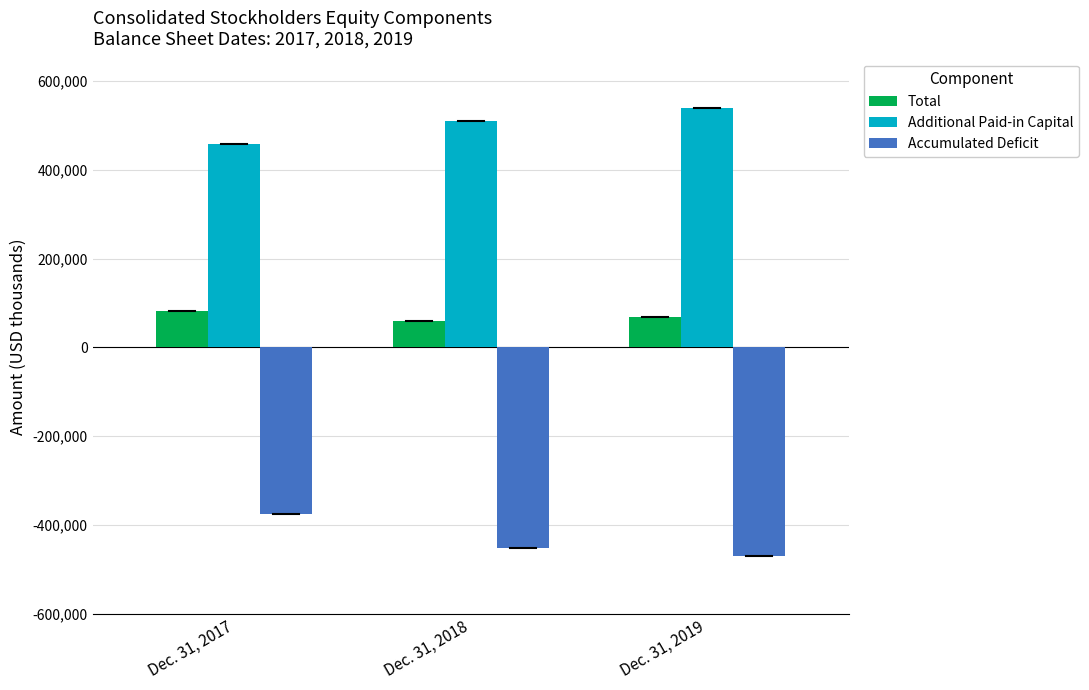

What is the lowest value of the Accumulated Deficit series?

-470111